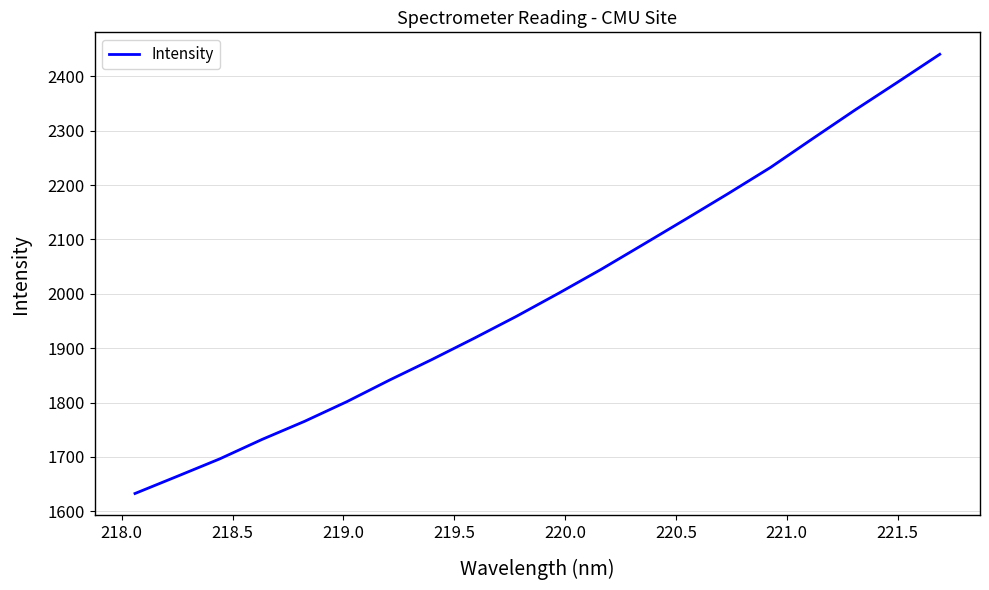

What is the maximum value shown in the chart?

2440.7